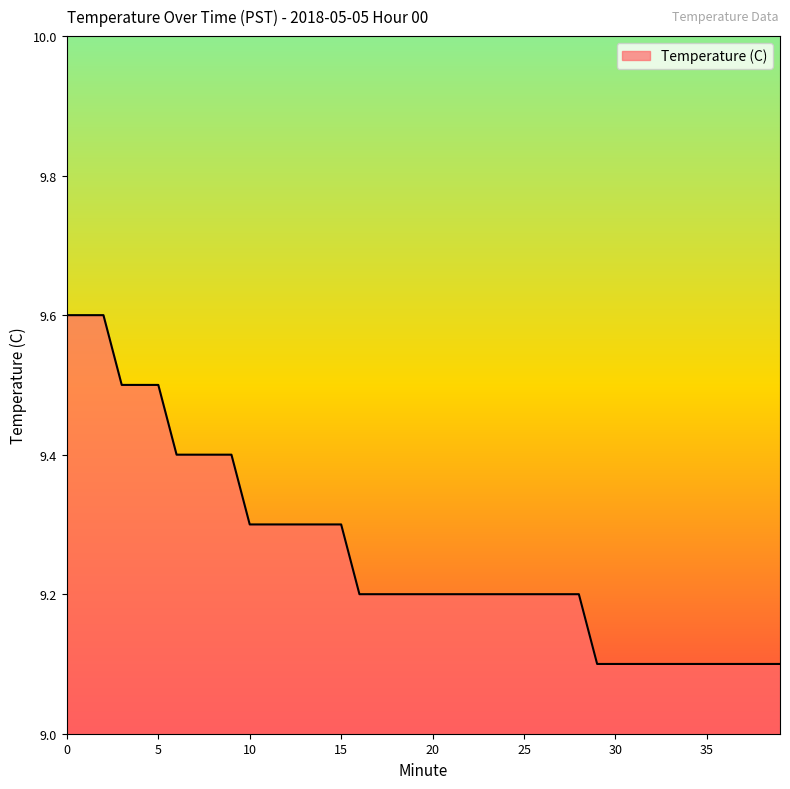

How many lines are shown in the chart?

1